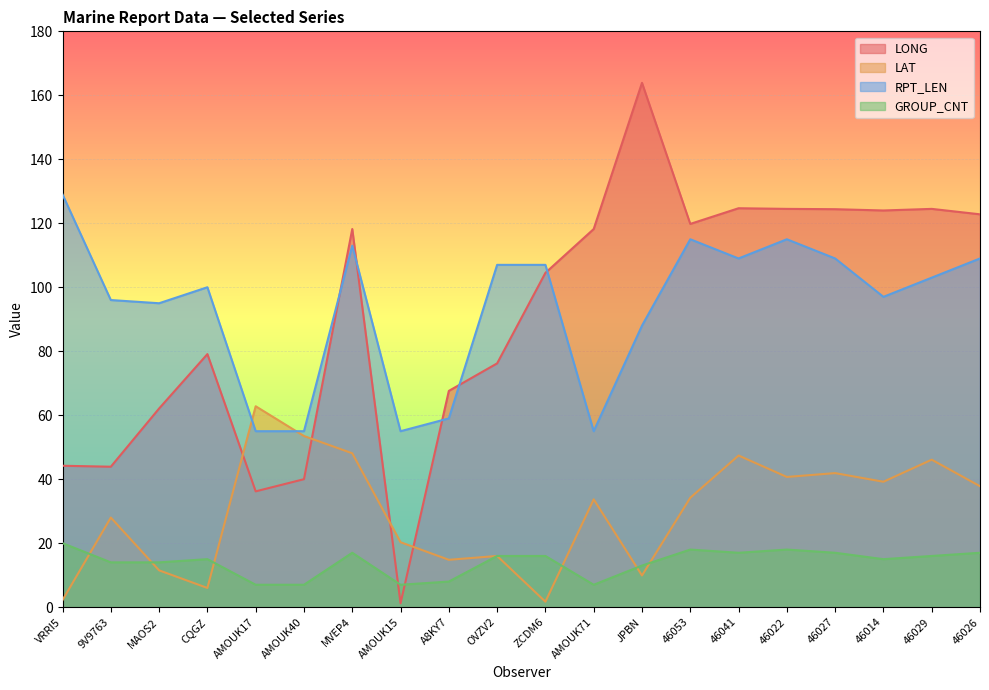

In GROUP_CNT, how many points are higher than both neighbors (excluding endpoints)?

4